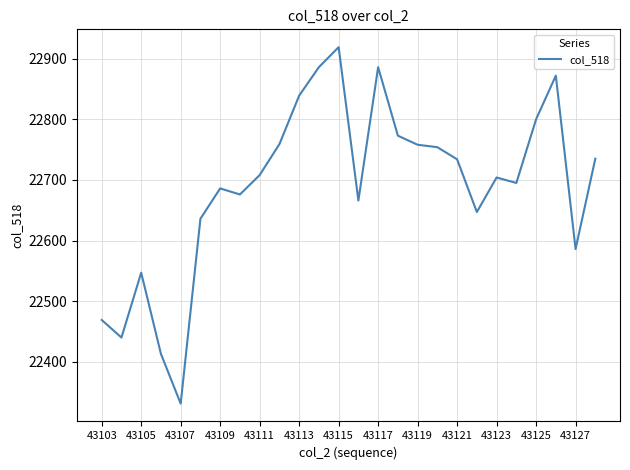

What is the maximum value shown in the chart?

22919